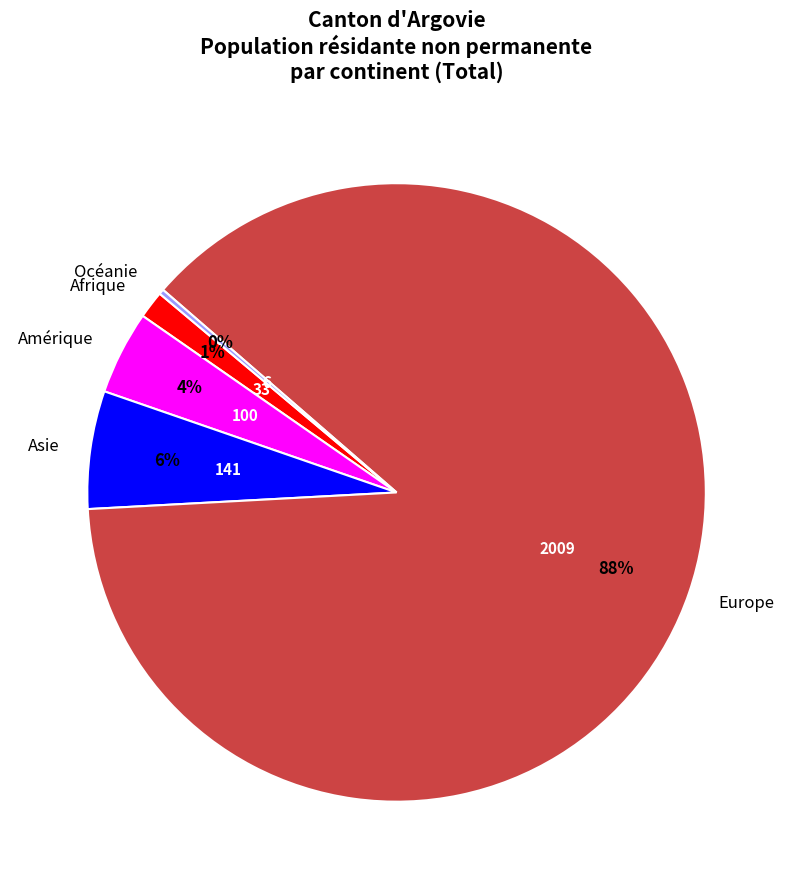

Which slice is the largest?

Europe